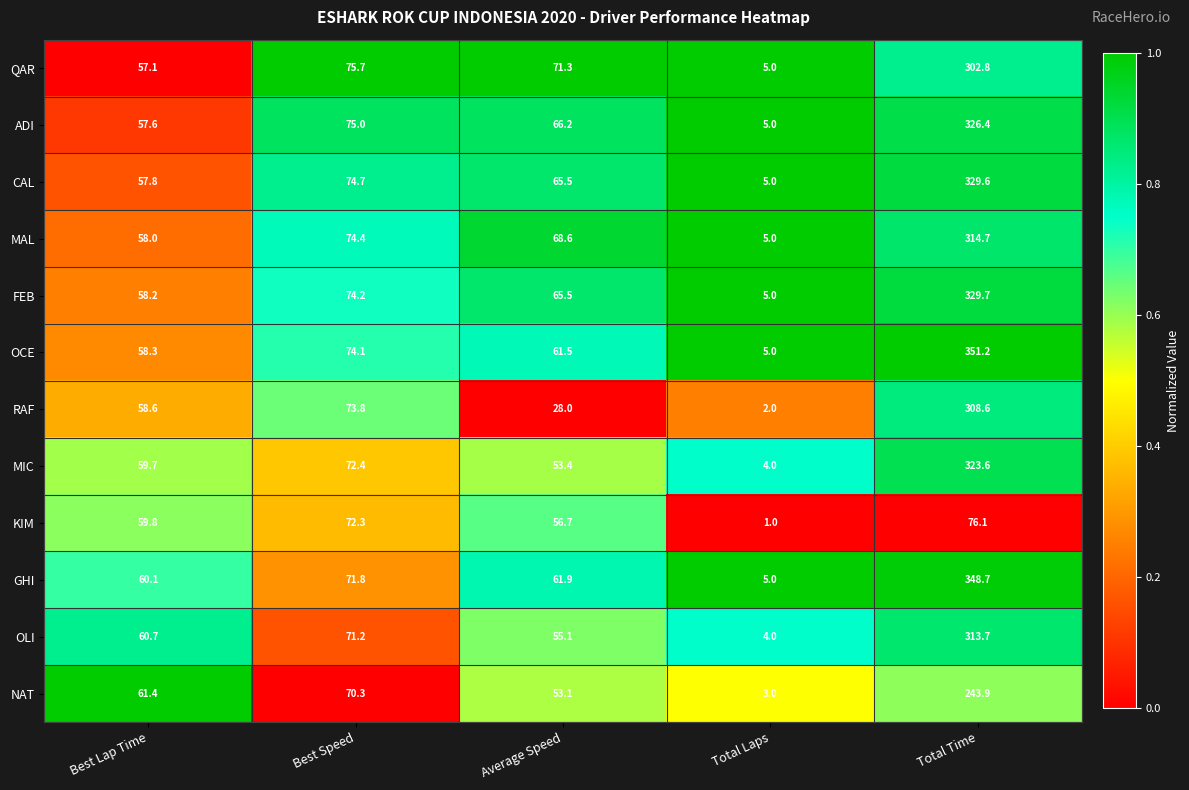

What is the difference between the MAL values at Best Speed and Total Laps?

69.4